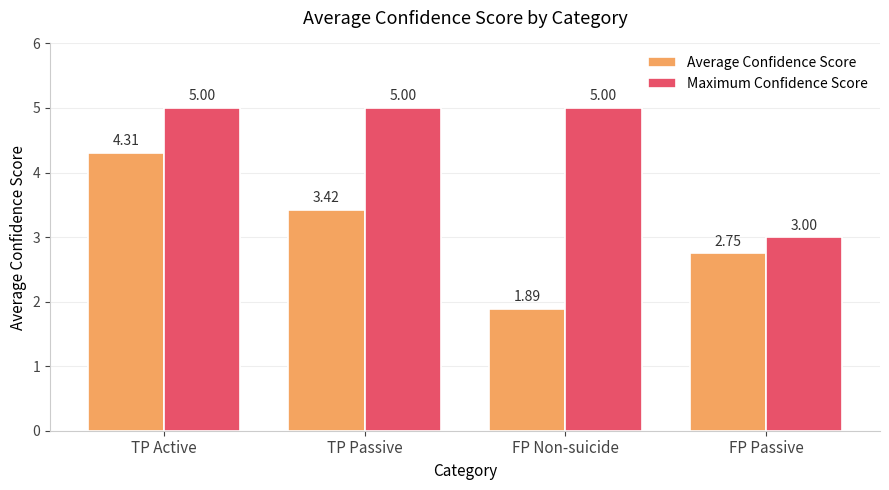

List the series in order of their peak value, highest first.

Maximum Confidence Score, Average Confidence Score